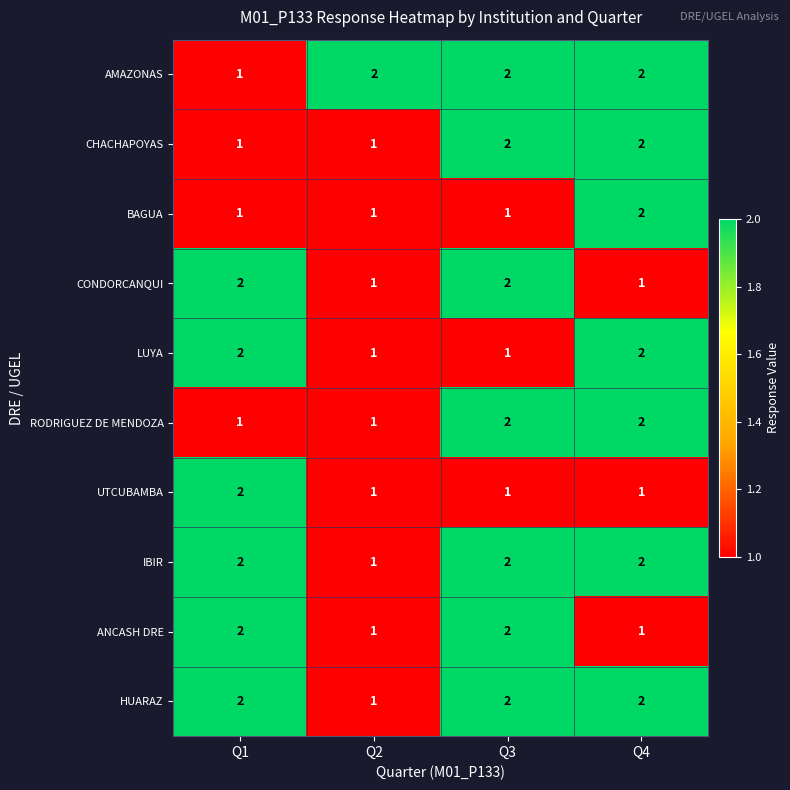

At which label does IBIR reach its minimum?

Q2